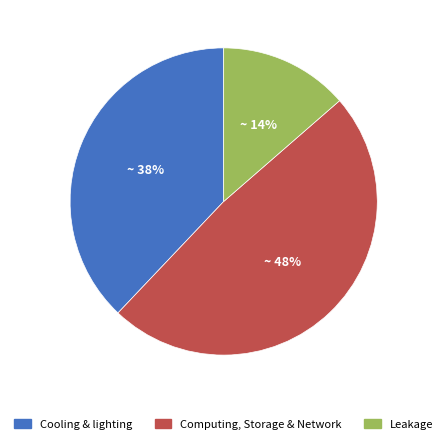

To the nearest percent, what is the average slice percentage?

33%